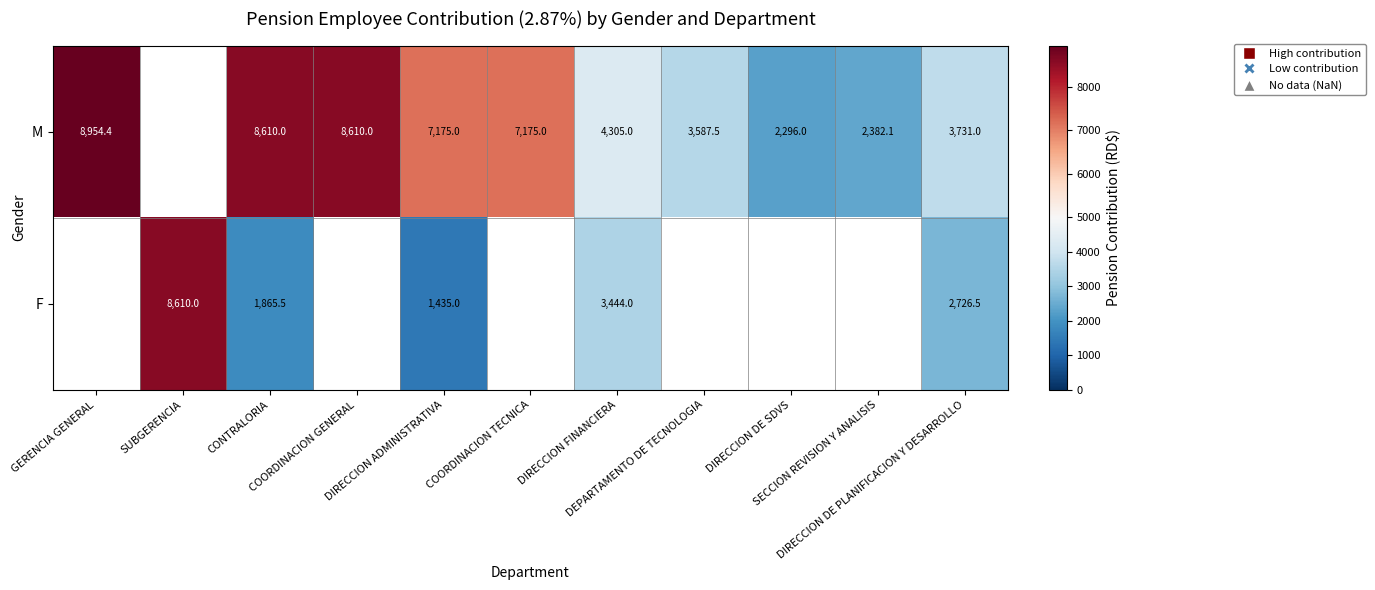

Rank the series by their average value, from highest to lowest.

M, F